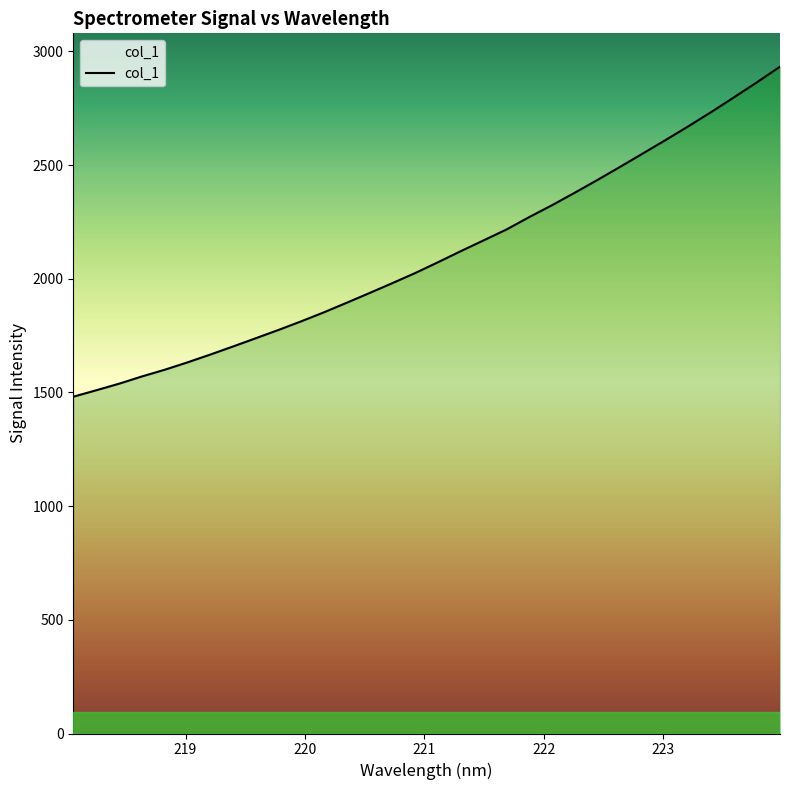

How many categories are shown in the chart?

32